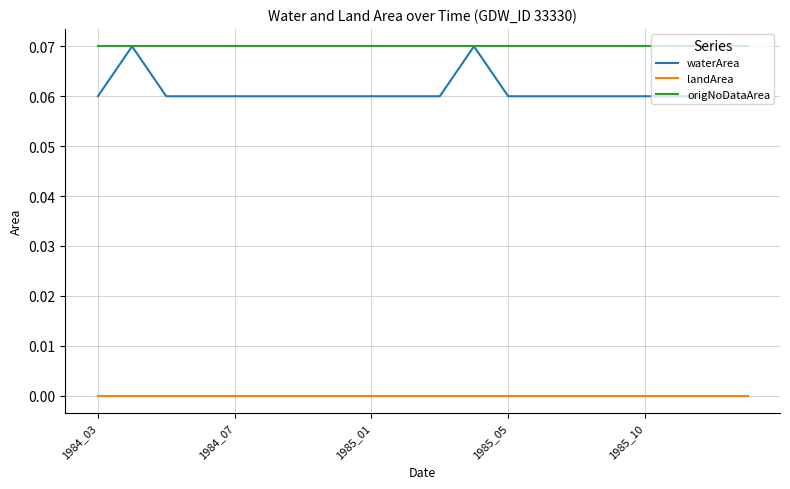

Which series has the largest total across all categories?

origNoDataArea